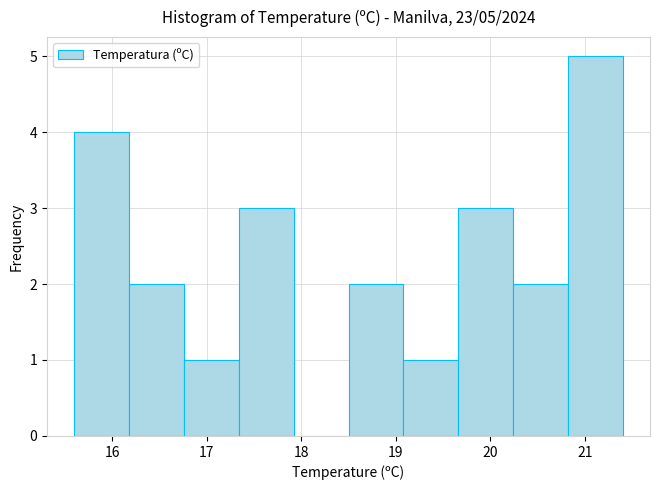

Over which range of the x-axis is the bar tallest?

20.82 to 21.40